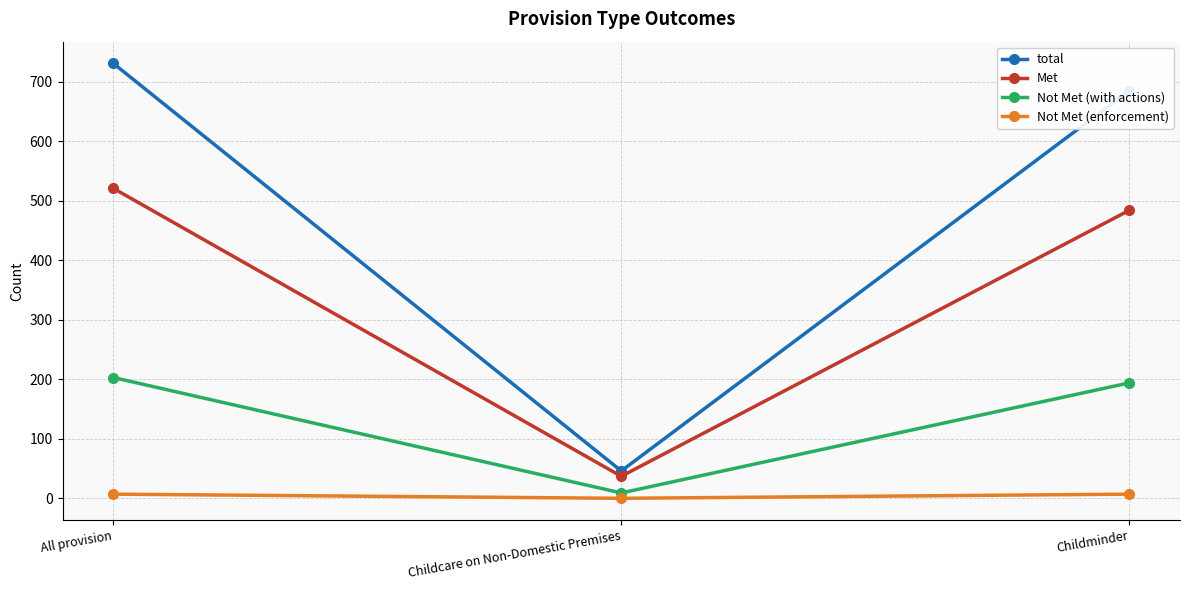

Which series has the largest range (max minus min)?

total